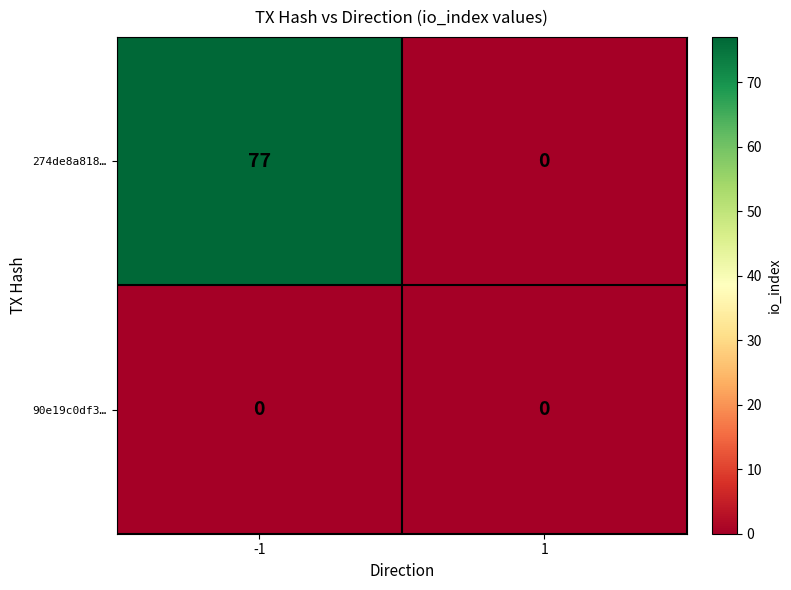

Which series has the widest spread of values?

274de8a818…